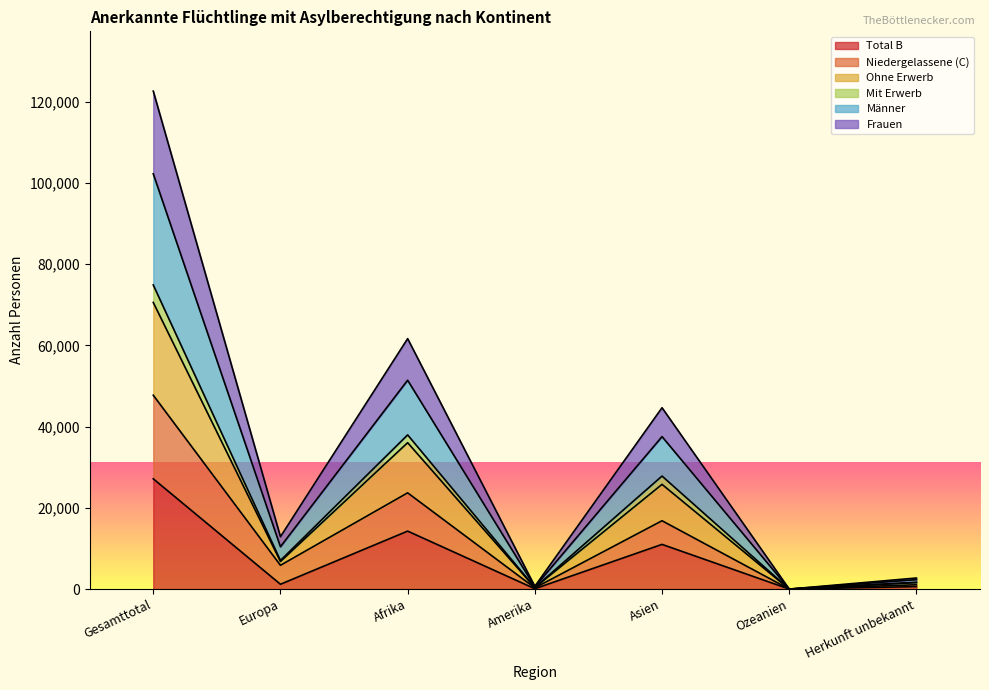

True or false: Frauen and Niedergelassene (C) intersect in this chart.

False